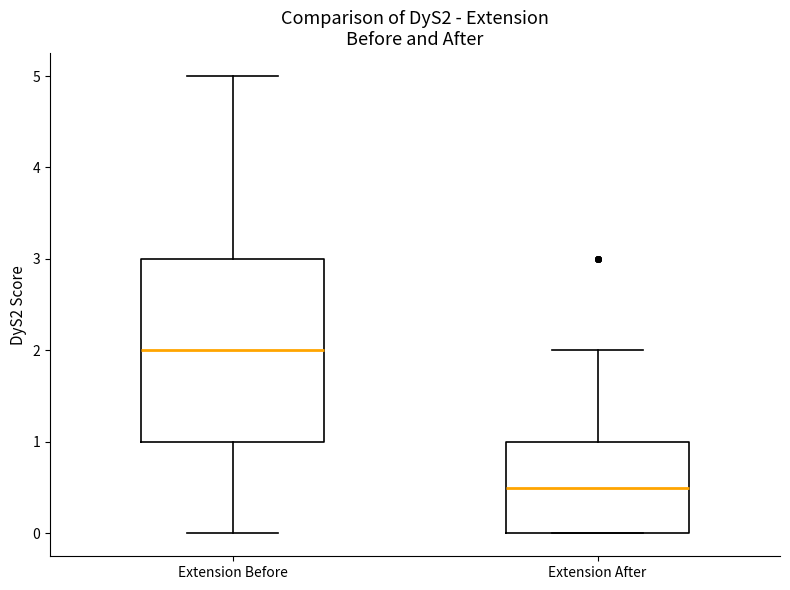

Reading left to right, transcribe this box plot: for each box, give where its median line is, the range the box spans, and where its two whiskers end, as read against the y-axis. The values are not printed on the chart, so give them approximately, as read against the axis.

Extension Before: median 2.0, box 1.0 to 3.0, whiskers 0.0 to 5.0
Extension After: median 0.5, box 0.0 to 1.0, whiskers 0.0 to 2.0